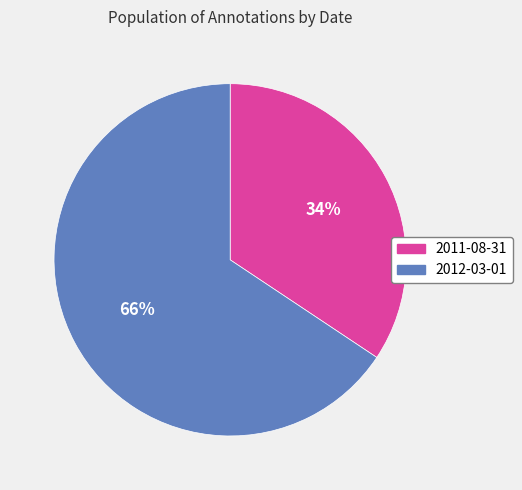

True or false: 2011-08-31 accounts for 34% of the total.

True